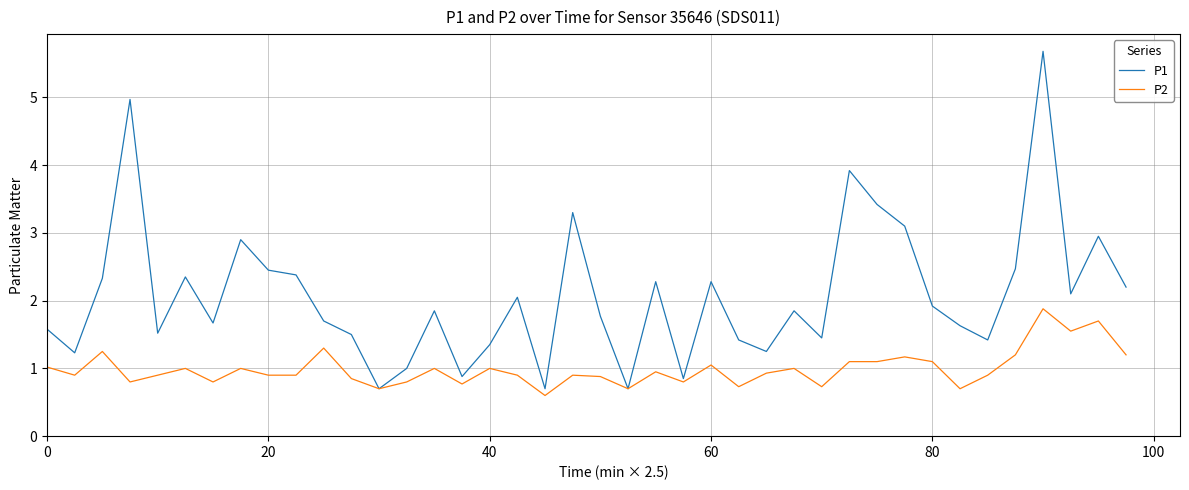

Which series has the largest range (max minus min)?

P1